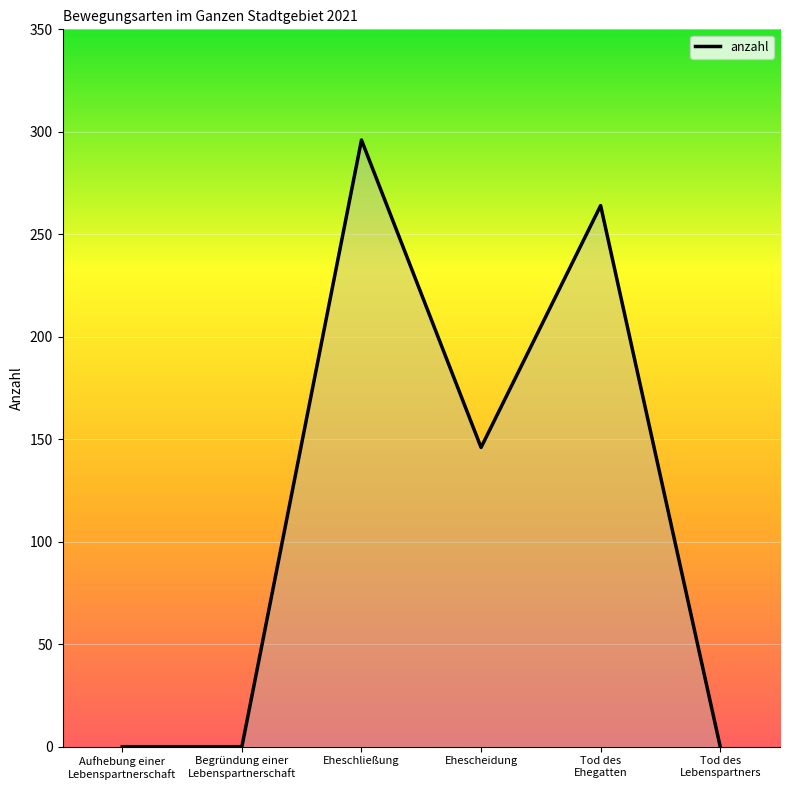

Between Tod des
Ehegatten and Ehescheidung, which is larger?

Tod des
Ehegatten